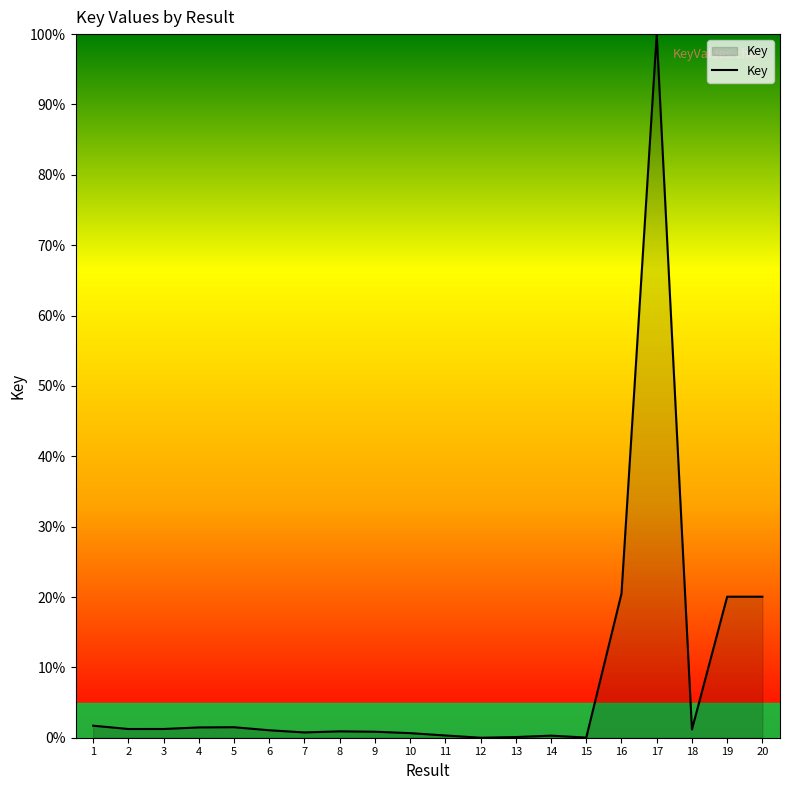

What is the difference between the maximum and minimum values?

100.0